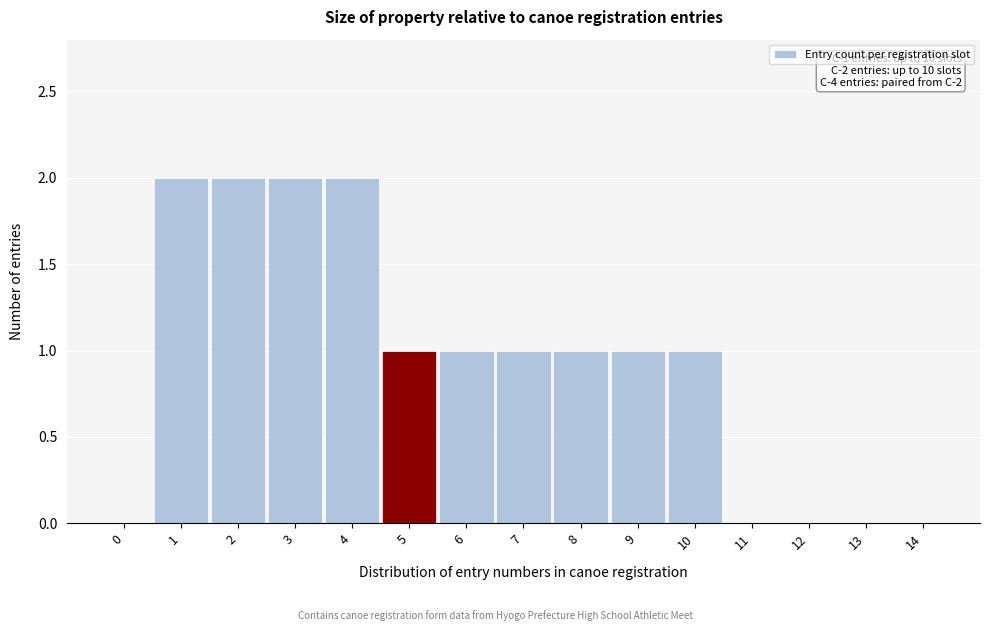

Reading left to right, extract all data points from this chart.

0=0	1=2	2=2	3=2	4=2	5=1	6=1	7=1	8=1	9=1	10=1	11=0	12=0	13=0	14=0